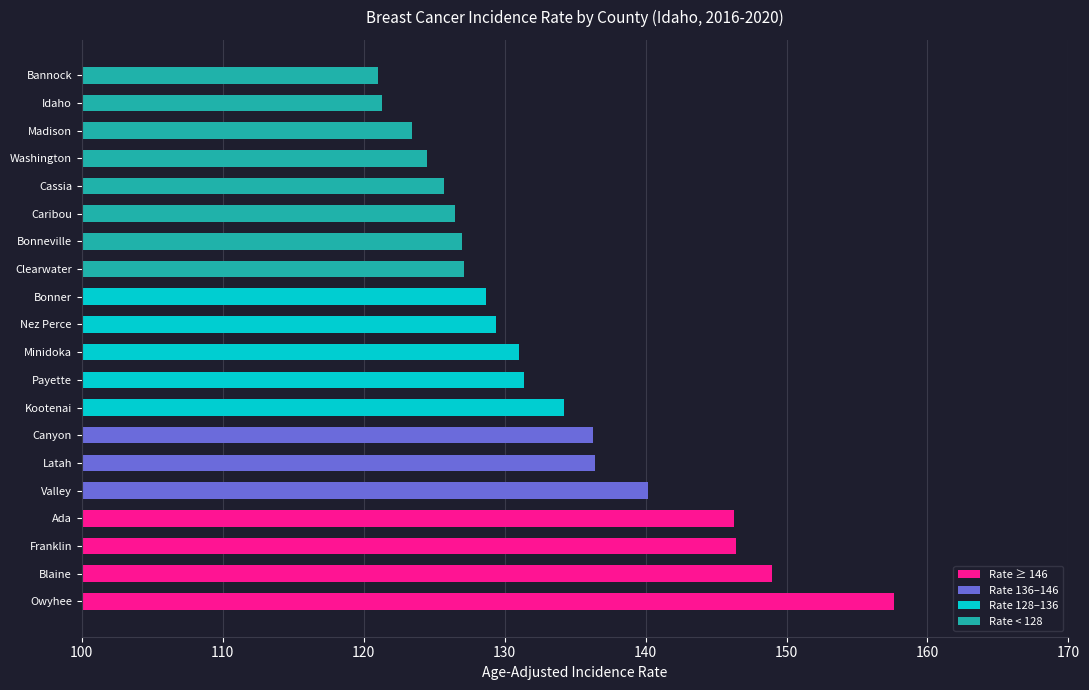

The value at Ada is 196.1. True or false?

False